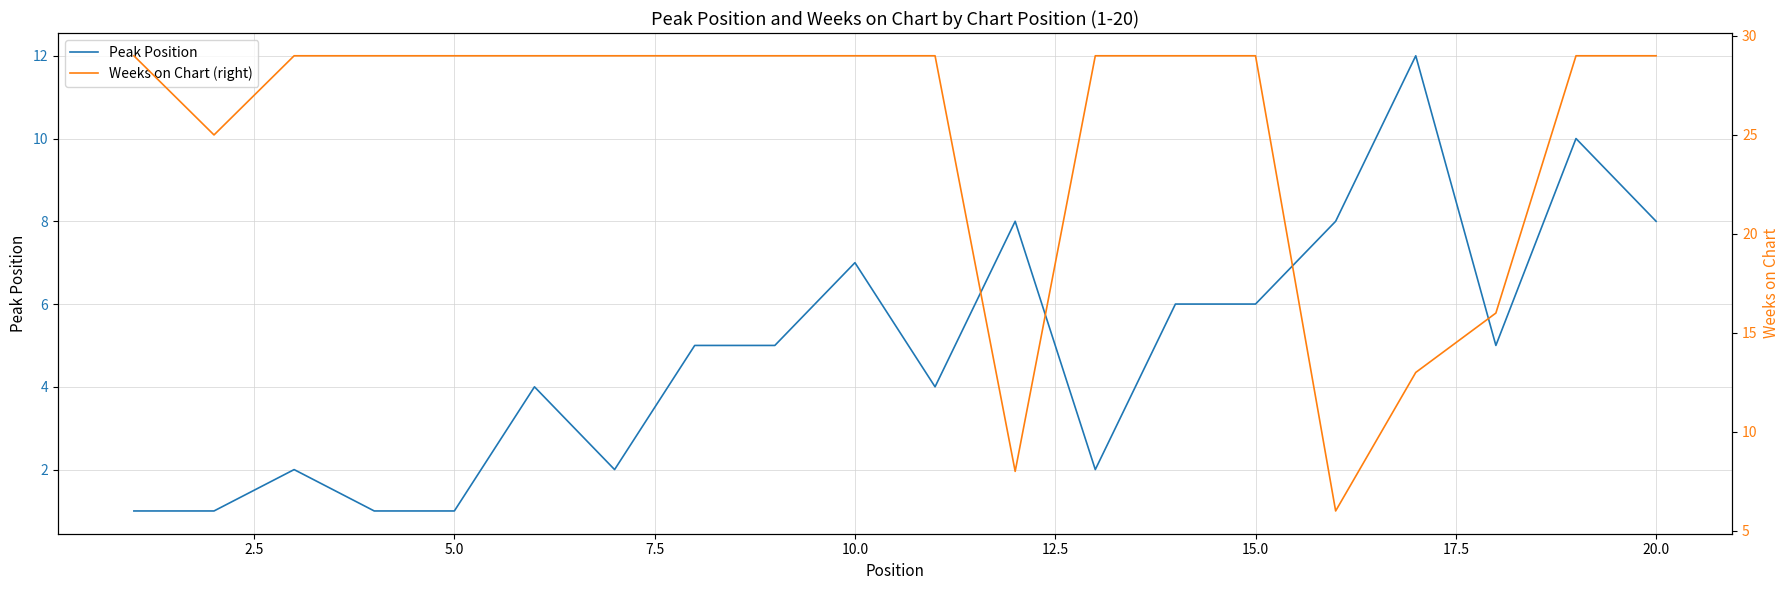

What is the highest value of the Peak Position series?

12